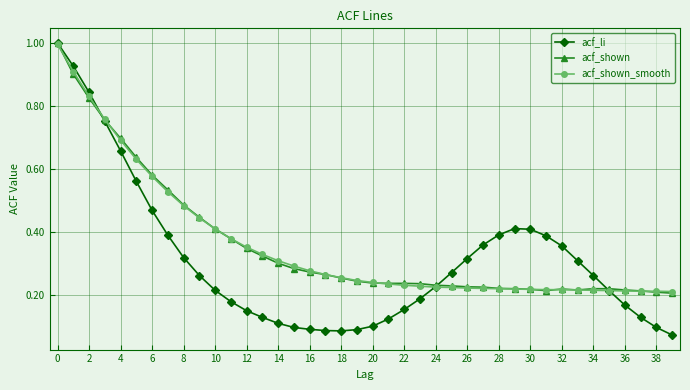

Which series has the widest spread of values?

acf_li